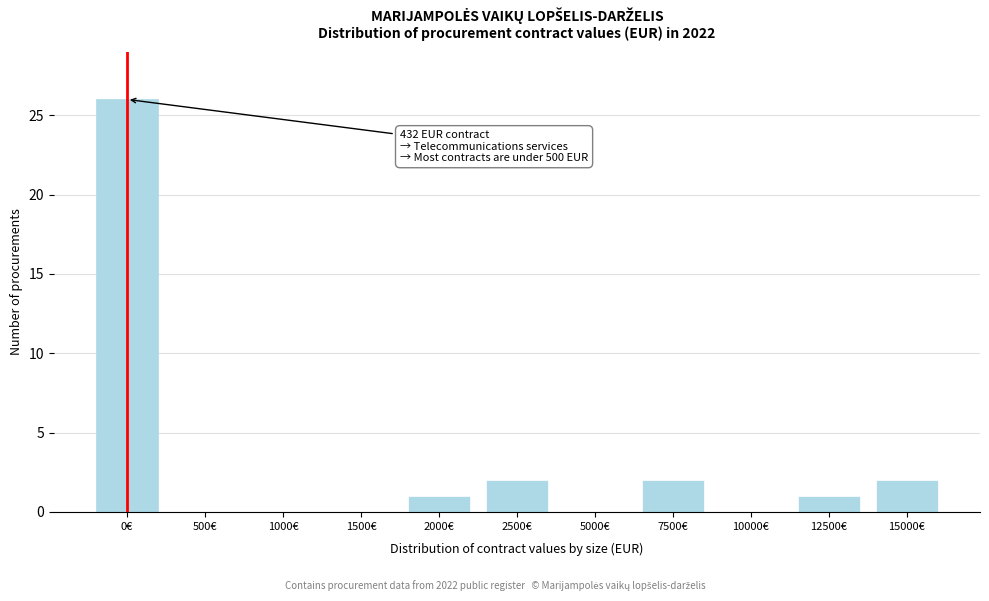

Reading left to right, transcribe all the data shown in this chart.

0€=26	500€=0	1000€=0	1500€=0	2000€=1	2500€=2	5000€=0	7500€=2	10000€=0	12500€=1	15000€=2